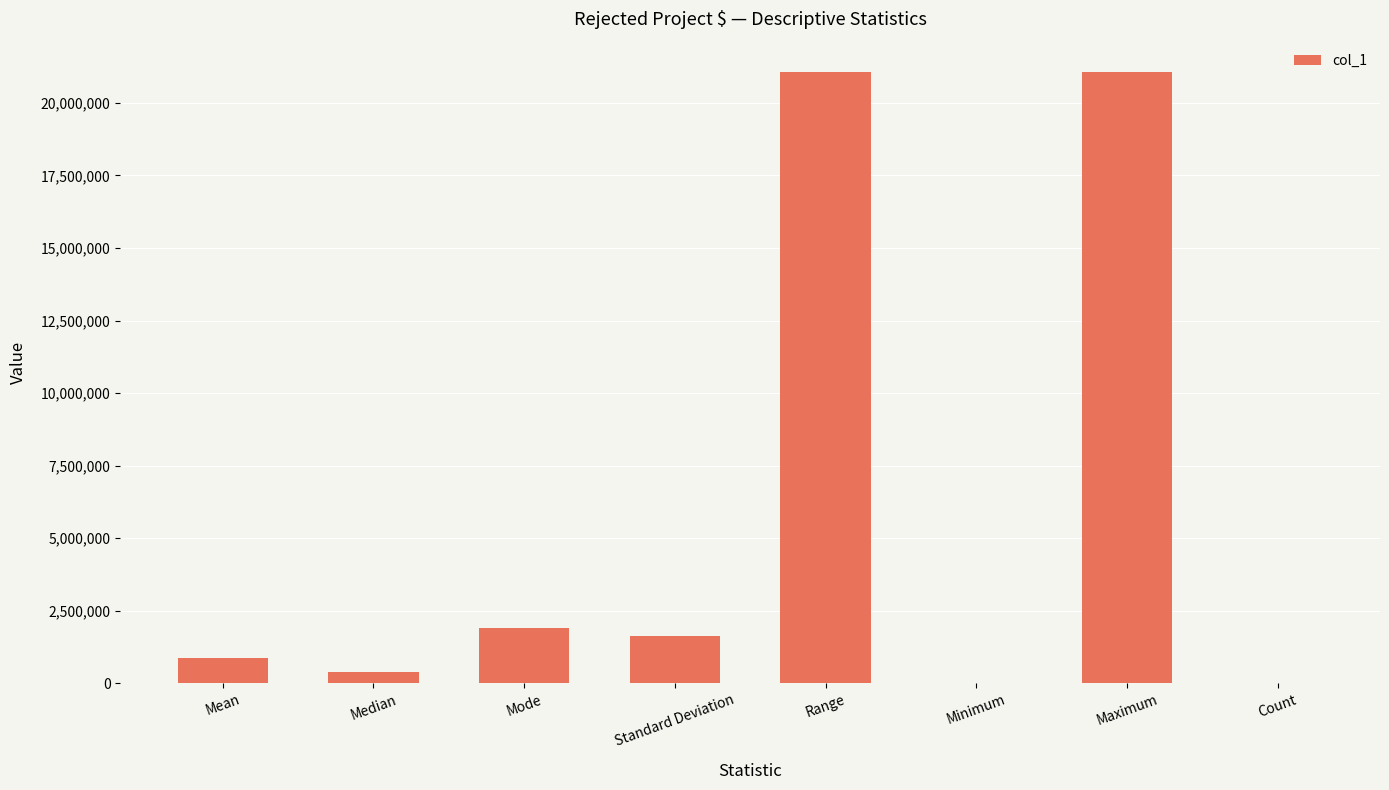

The value at Mode is 791745.6. True or false?

False